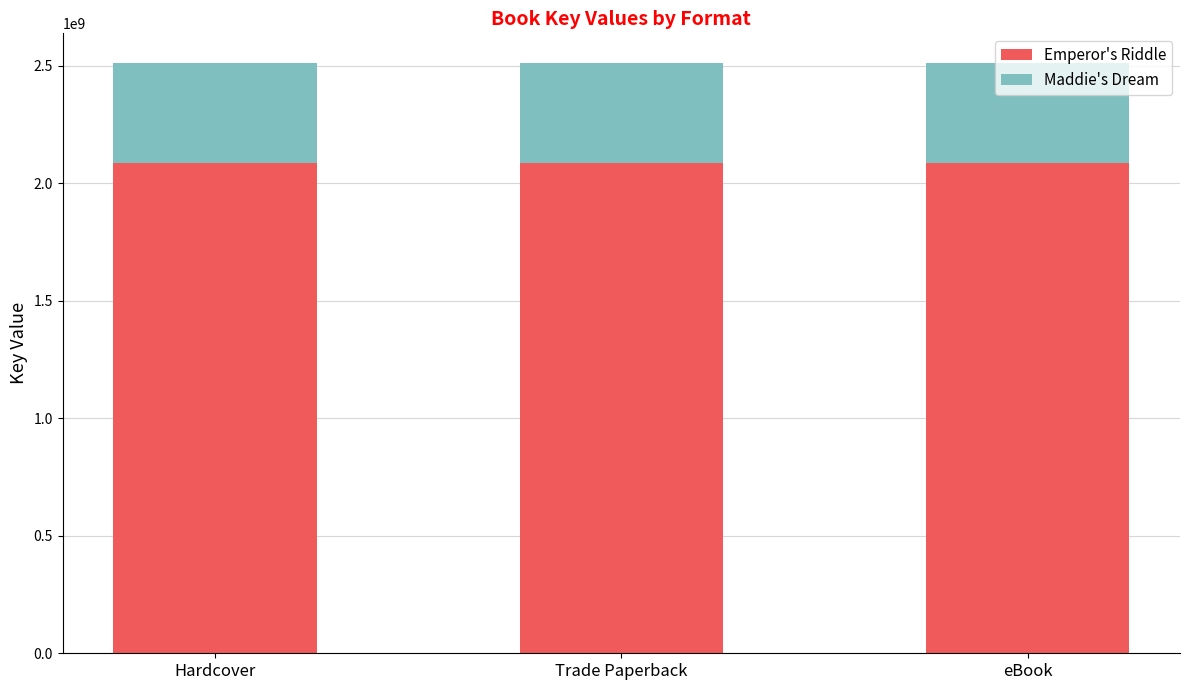

What is the maximum value for Emperor's Riddle?

2086574261